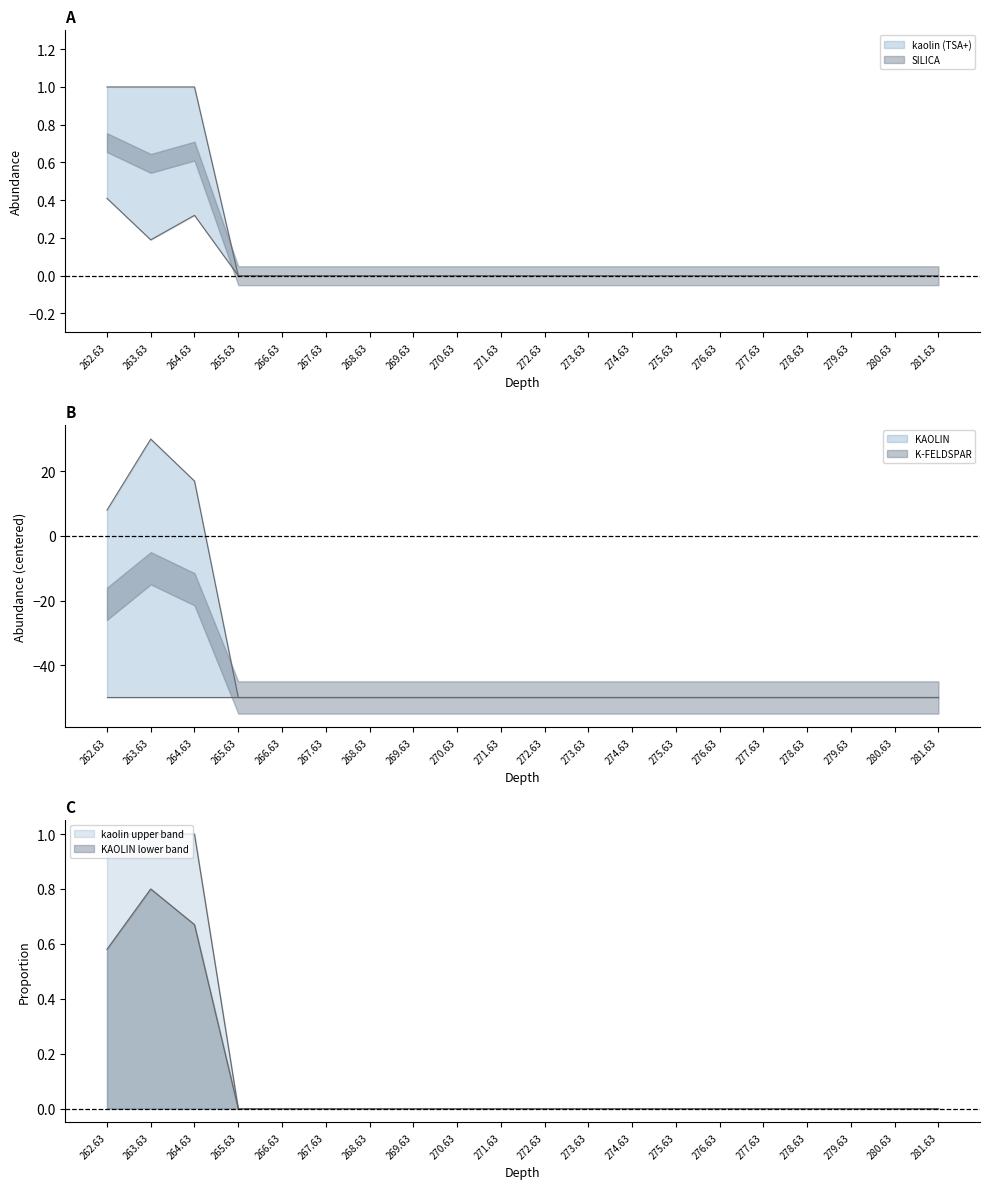

Is the value of SILICA at 265.63 greater than the value of KAOLIN at 264.63?

No